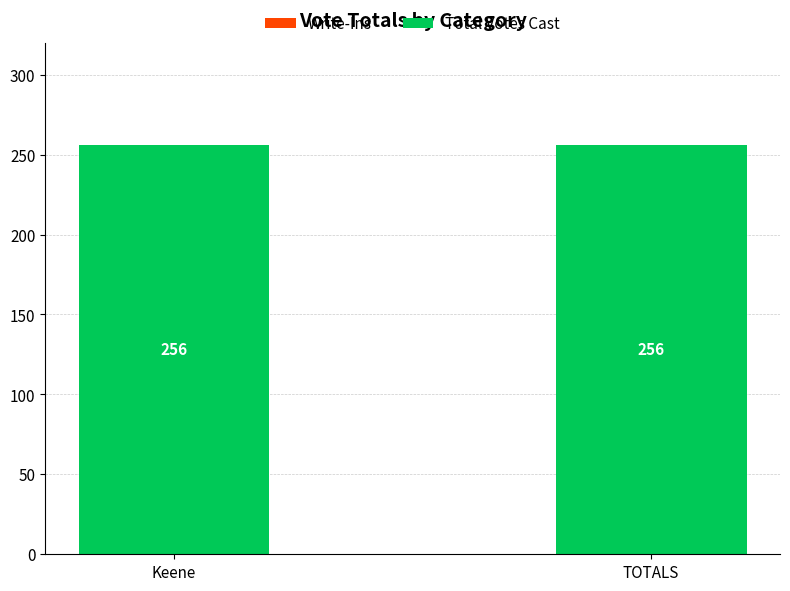

Reading left to right, list all the values displayed in this chart.

Write-Ins: 0	0
Total Votes Cast: 256	256